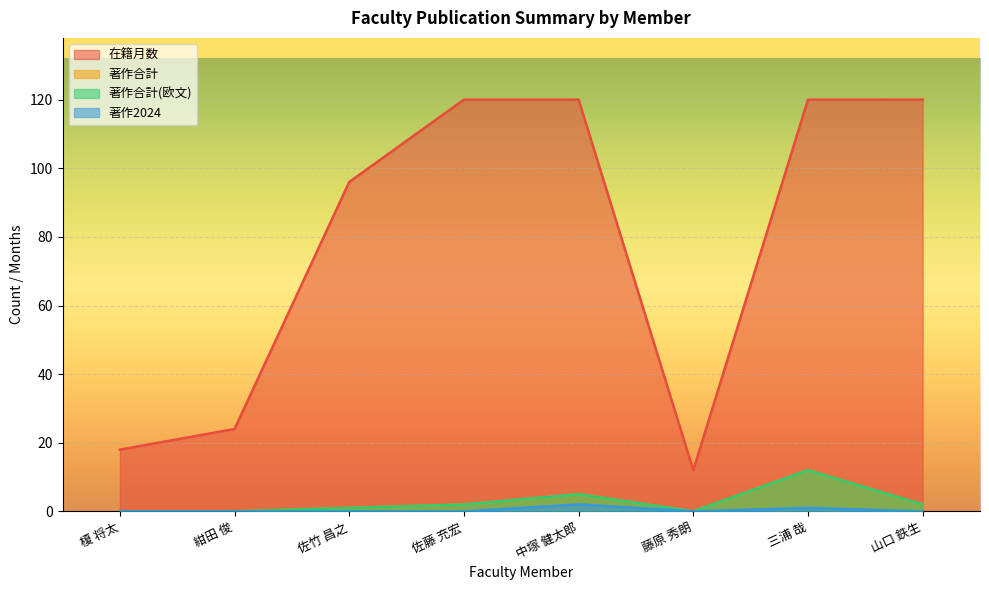

Reading left to right, transcribe all the data shown in this chart.

在籍月数: 榎 将太=18	紺田 俊=24	佐竹 昌之=96	佐藤 充宏=120	中塚 健太郎=120	藤原 秀朗=12	三浦 哉=120	山口 鉄生=120
著作合計: 榎 将太=0	紺田 俊=0	佐竹 昌之=1	佐藤 充宏=2	中塚 健太郎=5	藤原 秀朗=0	三浦 哉=12	山口 鉄生=2
著作合計(欧文): 榎 将太=0	紺田 俊=0	佐竹 昌之=1	佐藤 充宏=2	中塚 健太郎=5	藤原 秀朗=0	三浦 哉=12	山口 鉄生=2
著作2024: 榎 将太=0	紺田 俊=0	佐竹 昌之=0	佐藤 充宏=0	中塚 健太郎=2	藤原 秀朗=0	三浦 哉=1	山口 鉄生=0